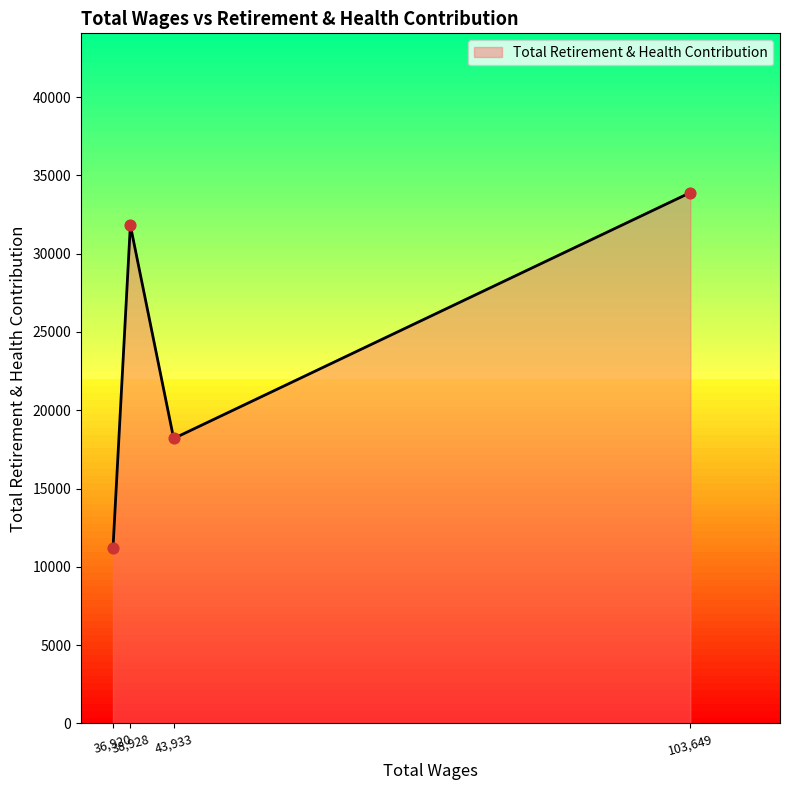

Which has a higher value, 43933.0 or 36920.0?

43933.0